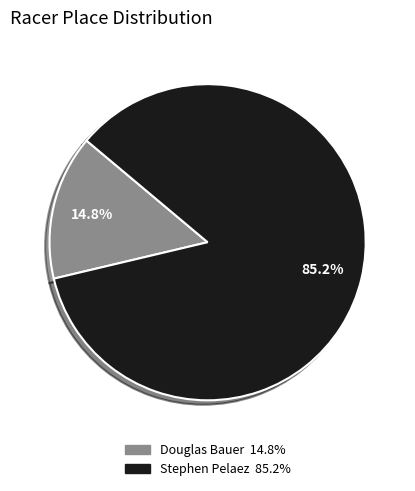

Combined, do Douglas Bauer and Stephen Pelaez account for over 50%?

Yes